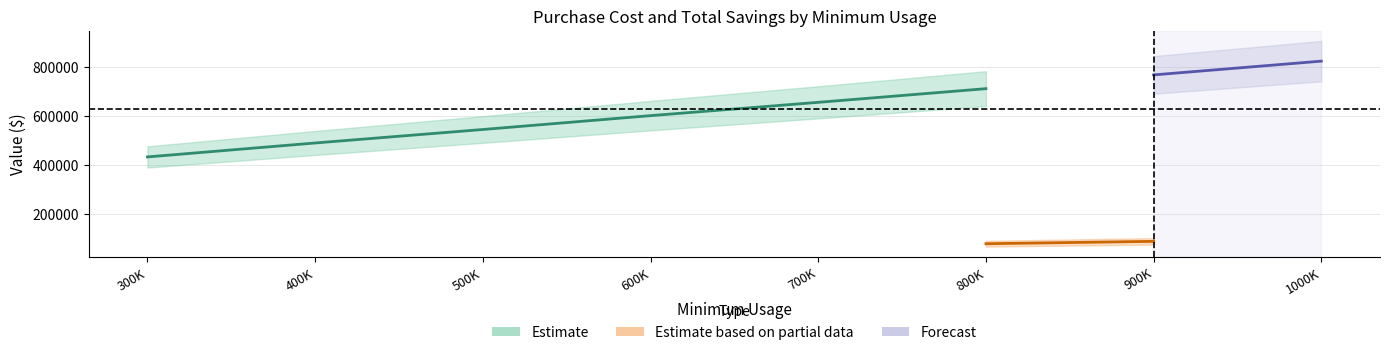

Which has a higher value, 500000 or 1000000?

1000000